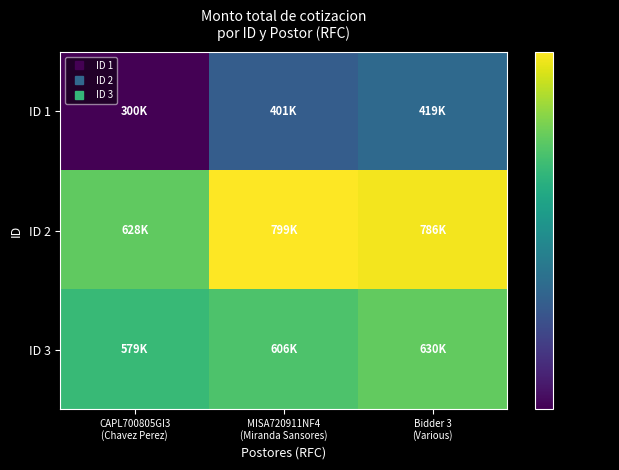

Reading left to right, what are all the values shown in this chart?

ID 1: CAPL700805GI3
(Chavez Perez)=299923.6	MISA720911NF4
(Miranda Sansores)=400924.9	Bidder 3
(Various)=418510.9
ID 2: CAPL700805GI3
(Chavez Perez)=627803.0	MISA720911NF4
(Miranda Sansores)=798684.6	Bidder 3
(Various)=786106.9
ID 3: CAPL700805GI3
(Chavez Perez)=579210.8	MISA720911NF4
(Miranda Sansores)=606393.4	Bidder 3
(Various)=630092.0